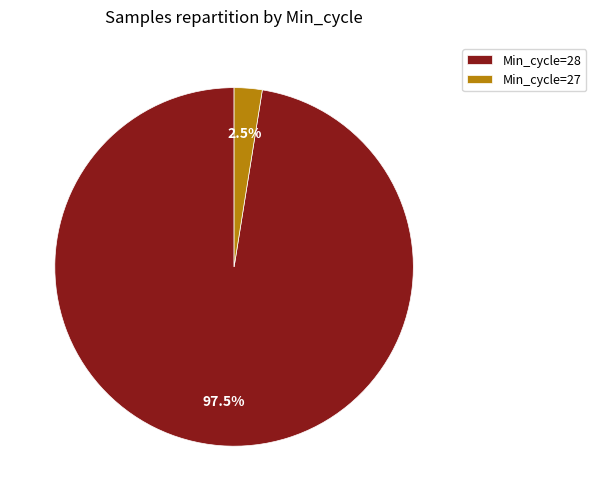

Which has a higher value, Min_cycle=27 or Min_cycle=28?

Min_cycle=28